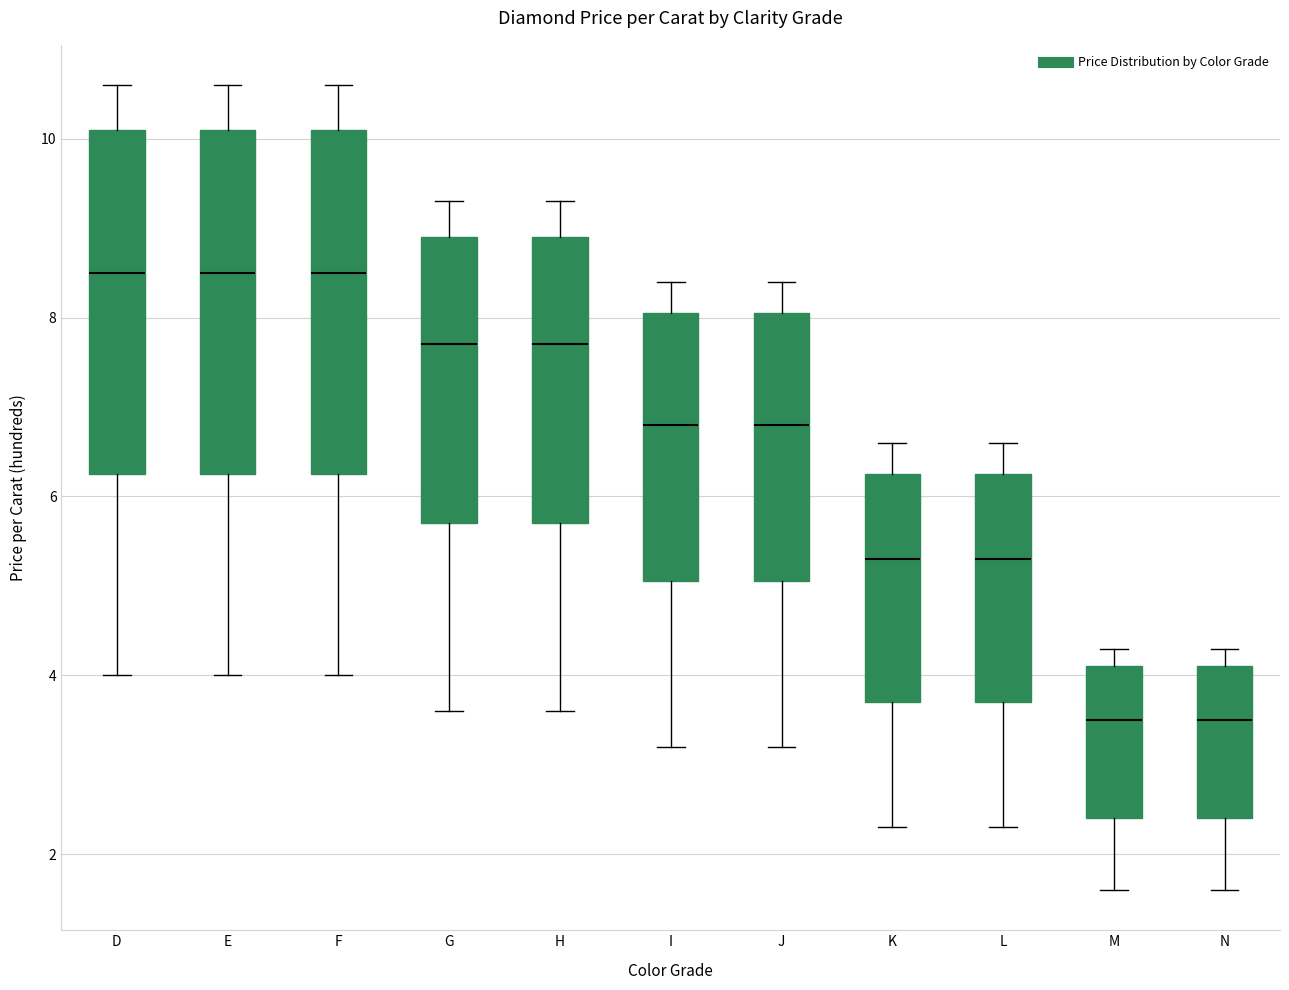

Reading left to right, transcribe this box plot: for each box, give where its median line is, the range the box spans, and where its two whiskers end, as read against the y-axis. The values are not printed on the chart, so give them approximately, as read against the axis.

D: median 8.6, box 6.2 to 10.2, whiskers 4.0 to 10.6
E: median 8.6, box 6.2 to 10.2, whiskers 4.0 to 10.6
F: median 8.6, box 6.2 to 10.2, whiskers 4.0 to 10.6
G: median 7.8, box 5.8 to 9.0, whiskers 3.6 to 9.4
H: median 7.8, box 5.8 to 9.0, whiskers 3.6 to 9.4
I: median 6.8, box 5.0 to 8.0, whiskers 3.2 to 8.4
J: median 6.8, box 5.0 to 8.0, whiskers 3.2 to 8.4
K: median 5.4, box 3.8 to 6.2, whiskers 2.4 to 6.6
L: median 5.4, box 3.8 to 6.2, whiskers 2.4 to 6.6
M: median 3.6, box 2.4 to 4.2, whiskers 1.6 to 4.4
N: median 3.6, box 2.4 to 4.2, whiskers 1.6 to 4.4